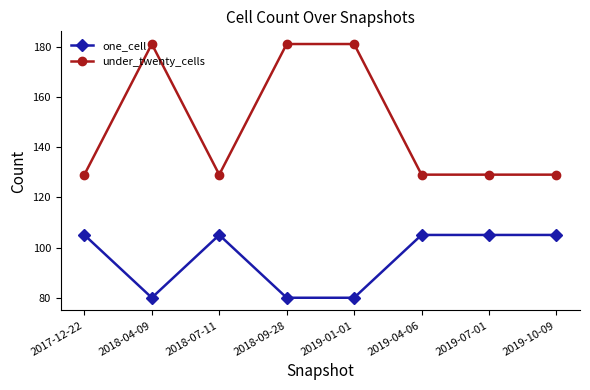

What is the difference between the highest and lowest values at 2018-09-28?

101